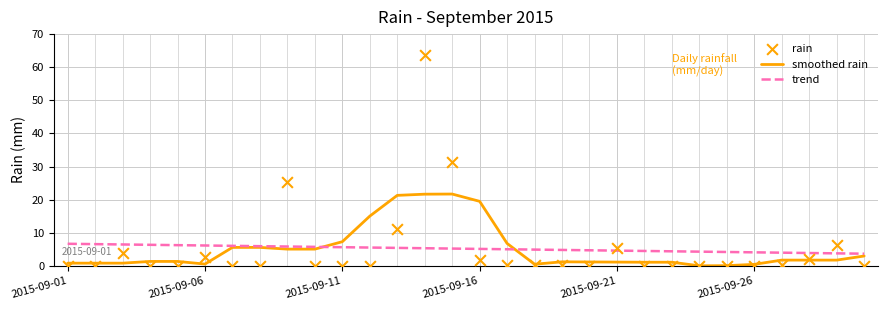

Is the value of trend at 12 greater than the value of smoothed rain at 15?

No